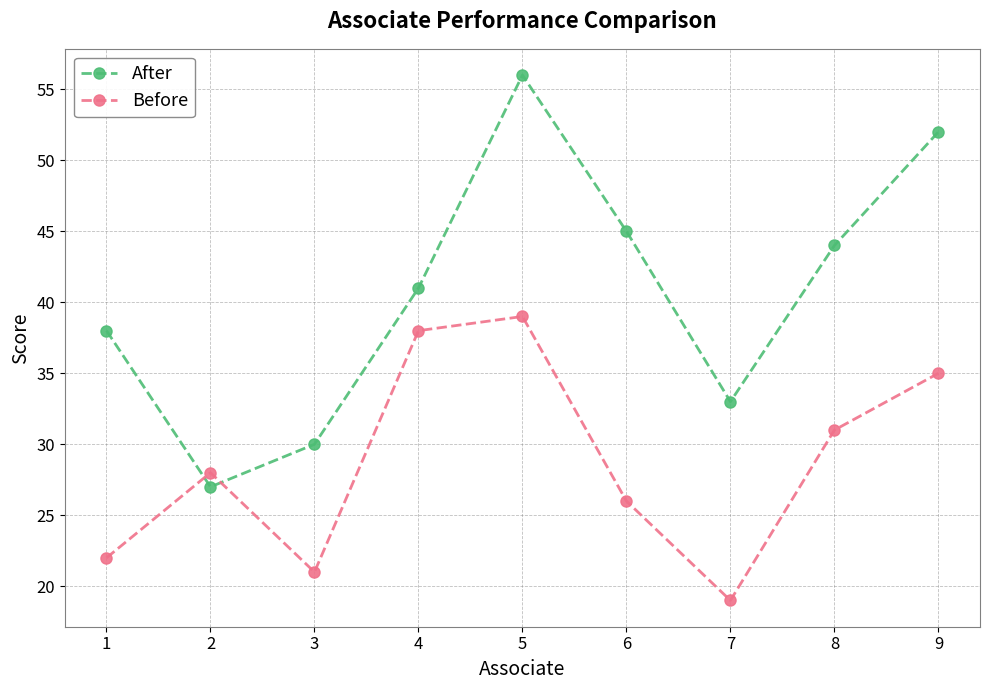

Between 3 and 4, which series saw the biggest shift?

Before